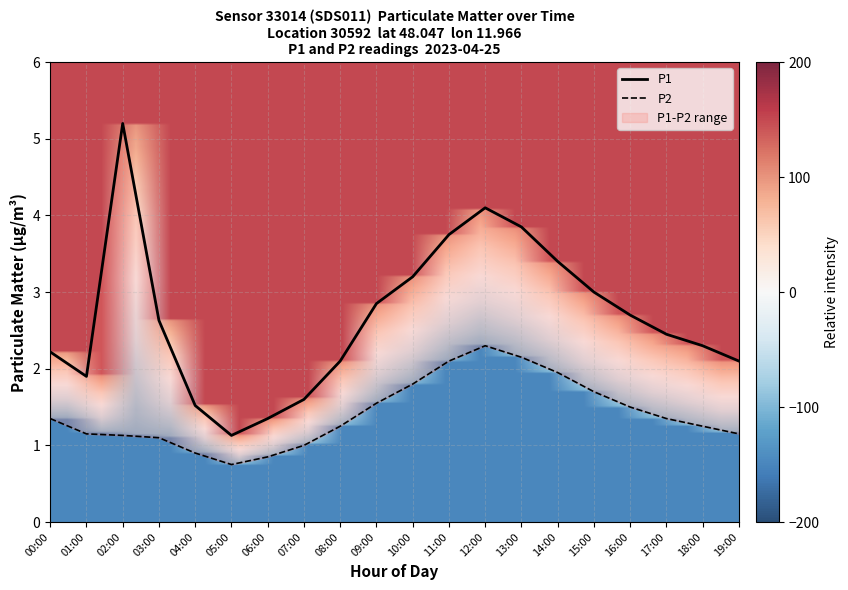

Reading left to right, extract all data points from this chart.

P1: 2.2	1.9	5.2	2.6	1.5	1.1	1.4	1.6	2.1	2.9	3.2	3.8	4.1	3.9	3.4	3.0	2.7	2.5	2.3	2.1
P2: 1.4	1.1	1.1	1.1	0.9	0.8	0.8	1.0	1.2	1.6	1.8	2.1	2.3	2.1	1.9	1.7	1.5	1.4	1.2	1.1